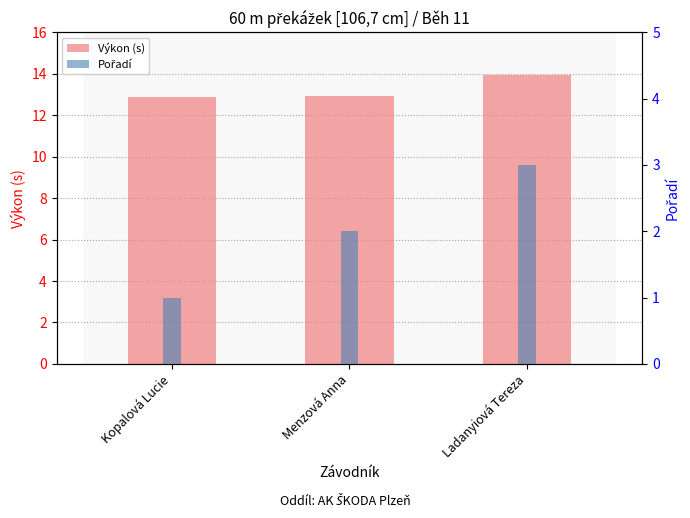

Read the Výkon (s) value at Ladanyiová Tereza.

13.9